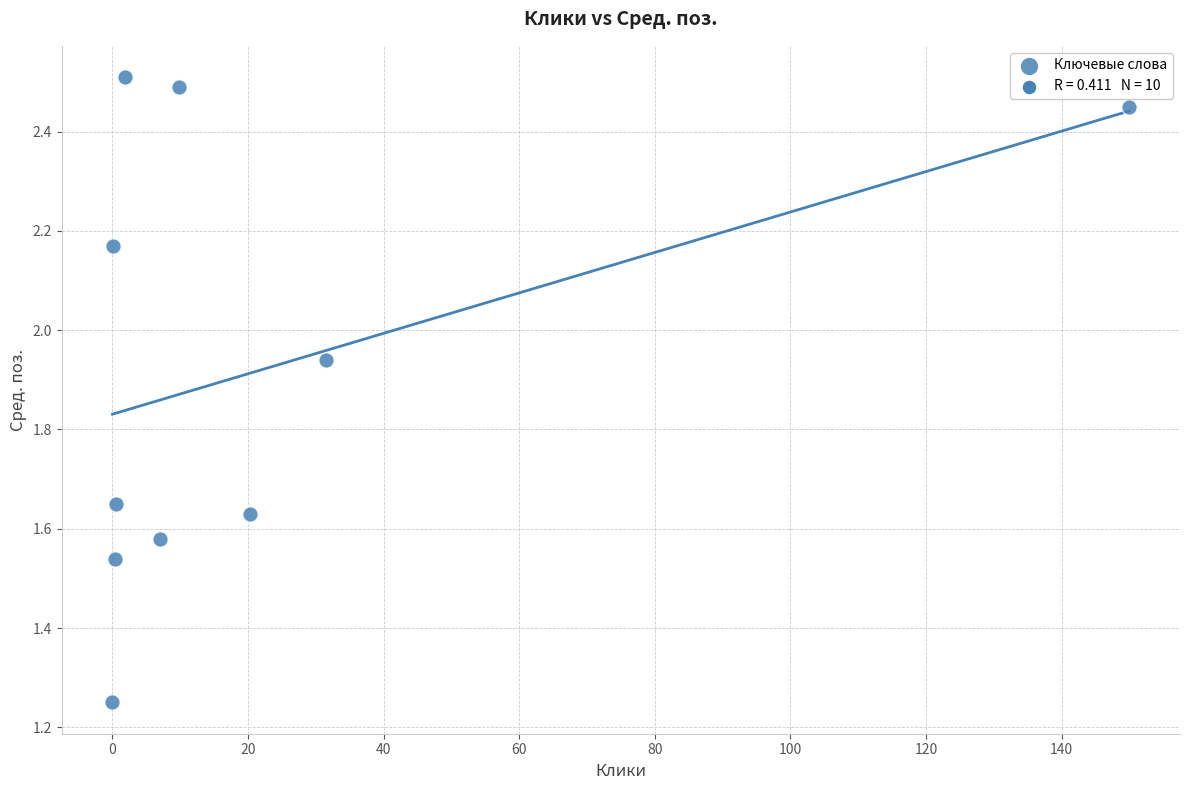

What is the range of Y values (max minus min)?

1.3